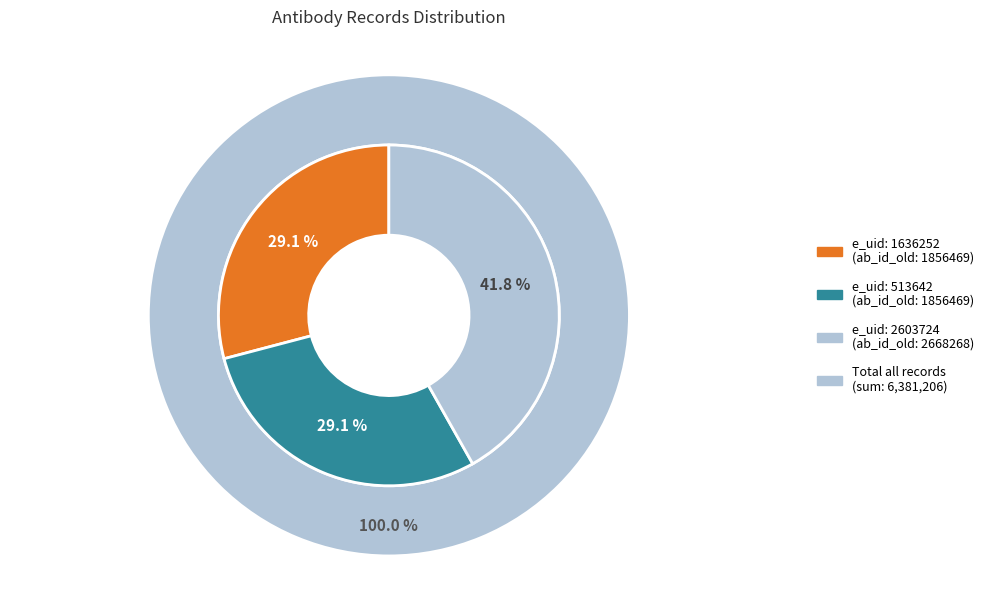

Between 2603724 and 513642, which is larger?

2603724